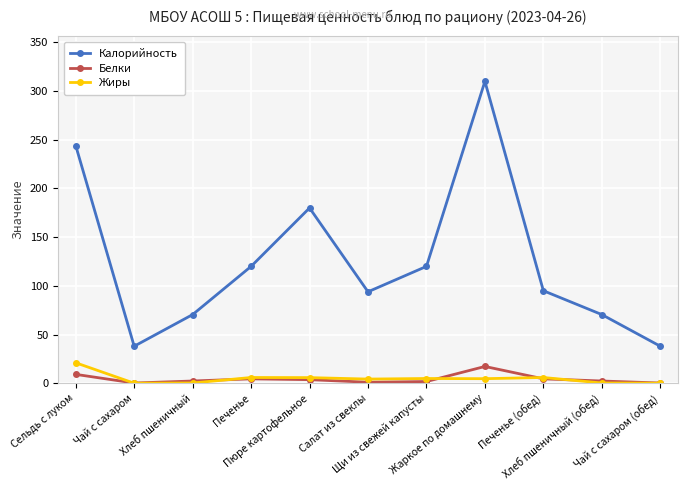

Which category has the highest value in the Калорийность series?

Жаркое по домашнему